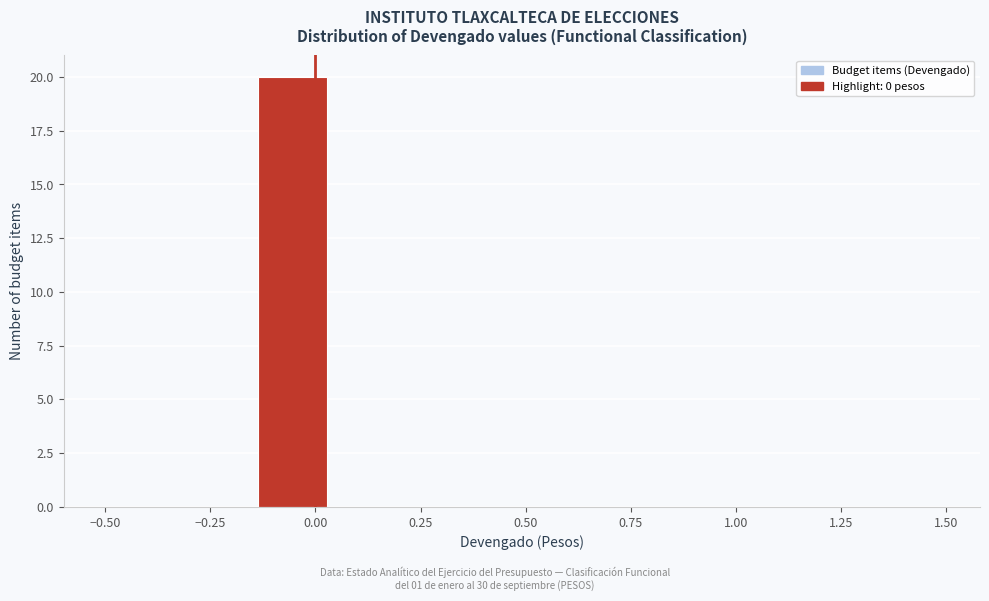

Around what value on the x-axis is the tallest bar? Give the approximate position of its centre, as read against the axis.

-0.05